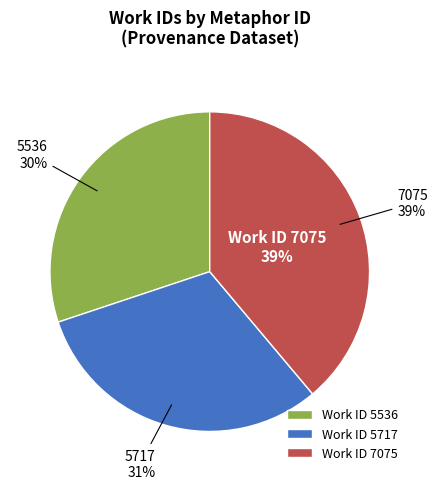

How much of the chart is everything except 5717?

69.0%